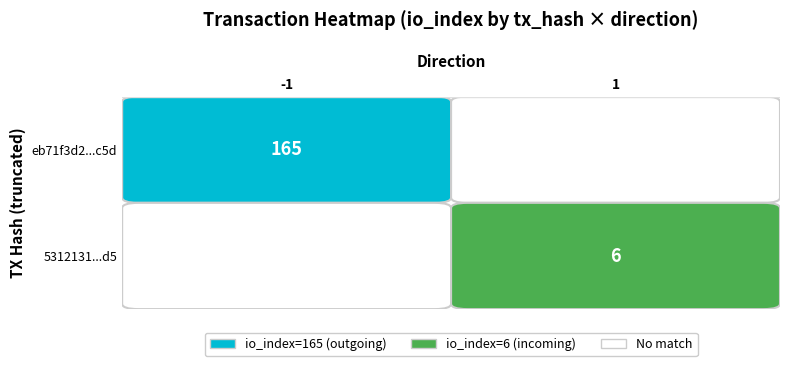

Is the value of eb71f3d2bf6d7e5fc73a6519e058addcf50bc5d at direction greater than the value of 5312131342b9acea2c8b8cda3e0d2f4095f2ed5 at io_index?

No